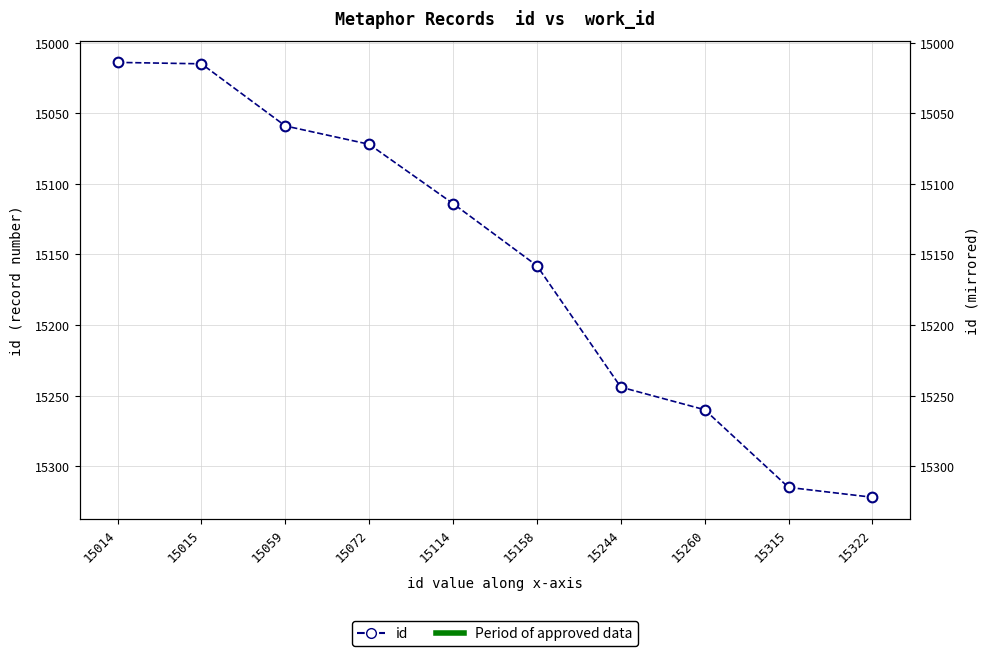

Does the chart have visible grid lines?

Yes